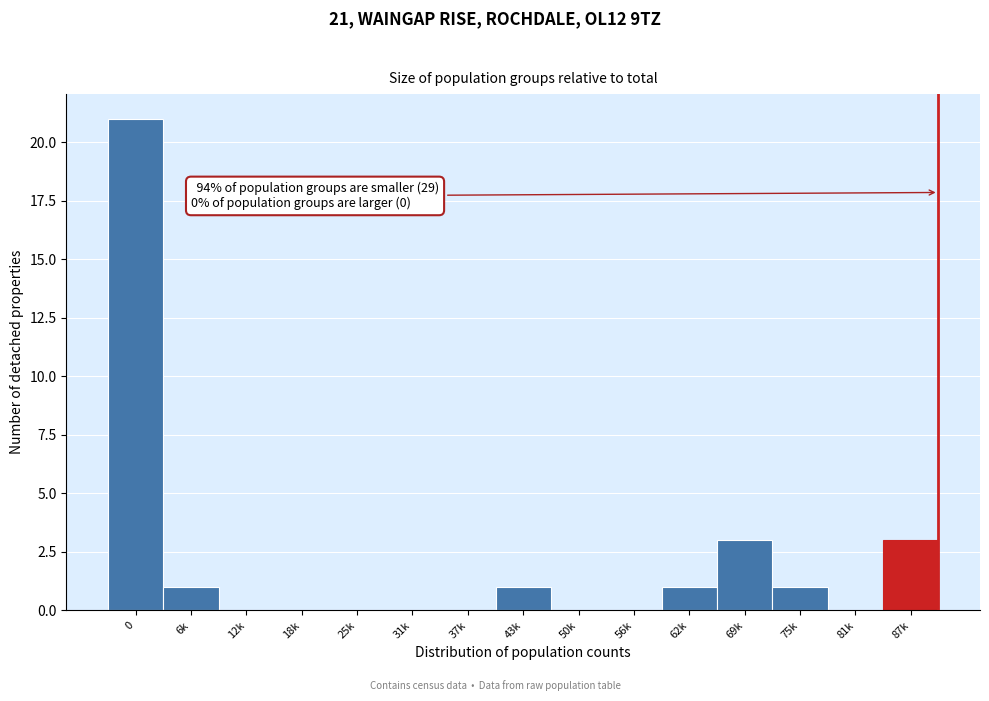

Reading left to right, what are all the values shown in this chart?

0=21	6k=1	12k=0	18k=0	25k=0	31k=0	37k=0	43k=1	50k=0	56k=0	62k=1	69k=3	75k=1	81k=0	87k=3